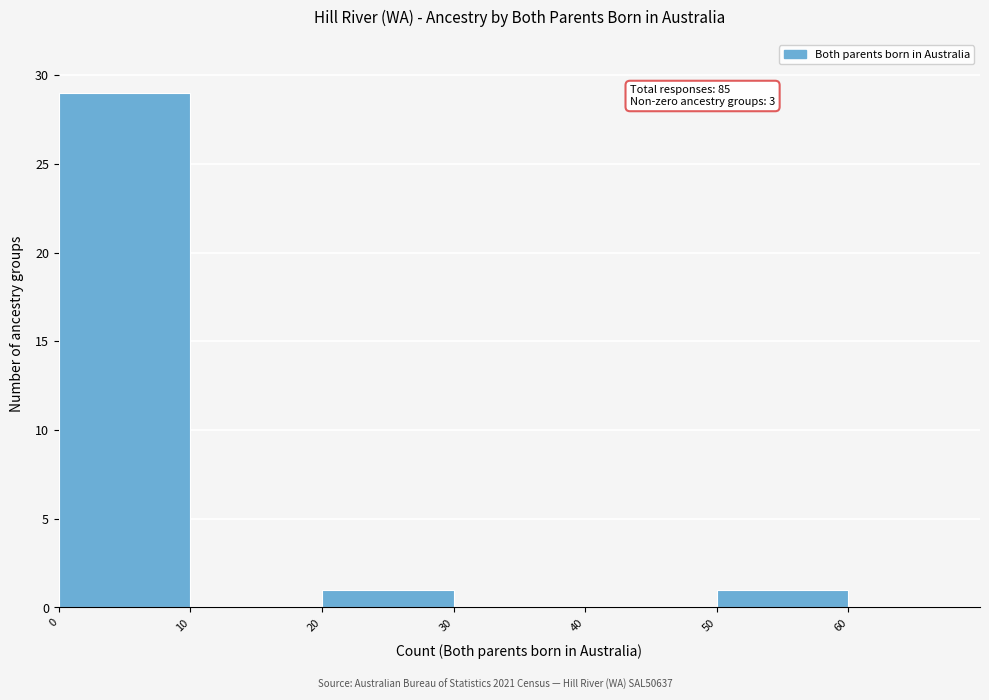

Over which range of the x-axis is the bar tallest?

0 to 10